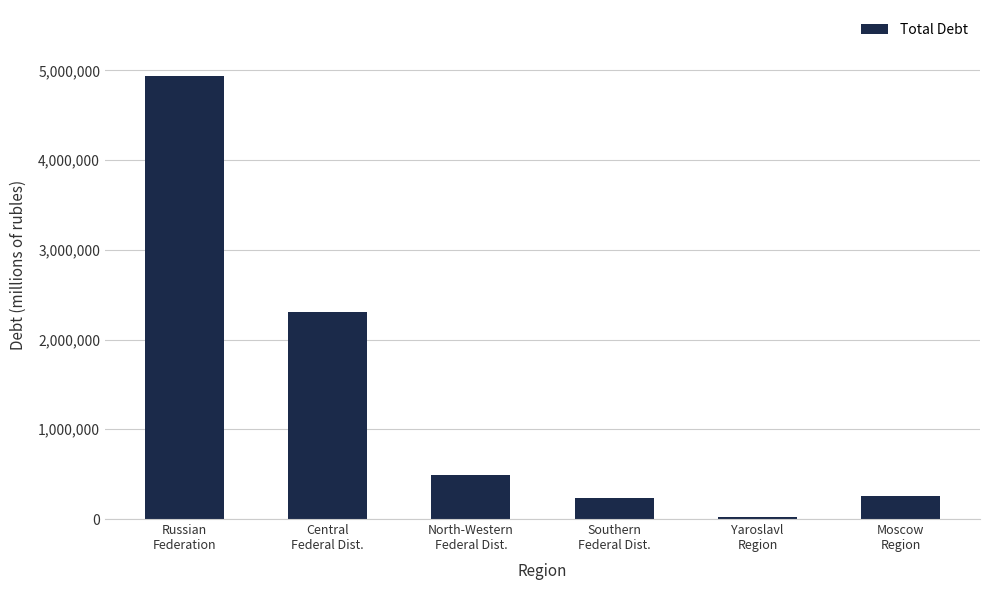

At which label does the data first exceed 495573?

Russian
Federation